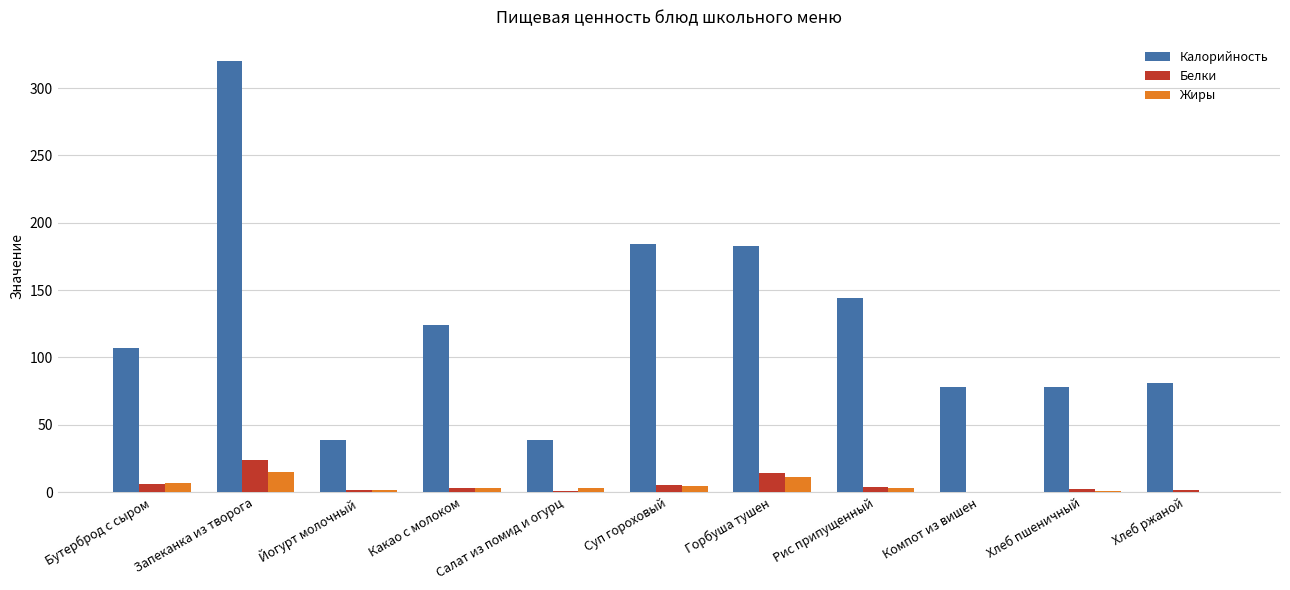

What value does the Белки series have at Бутерброд с сыром?

5.8